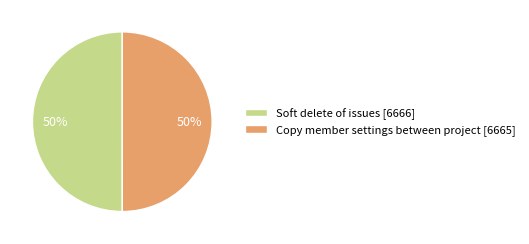

How many segments does this pie chart have?

2